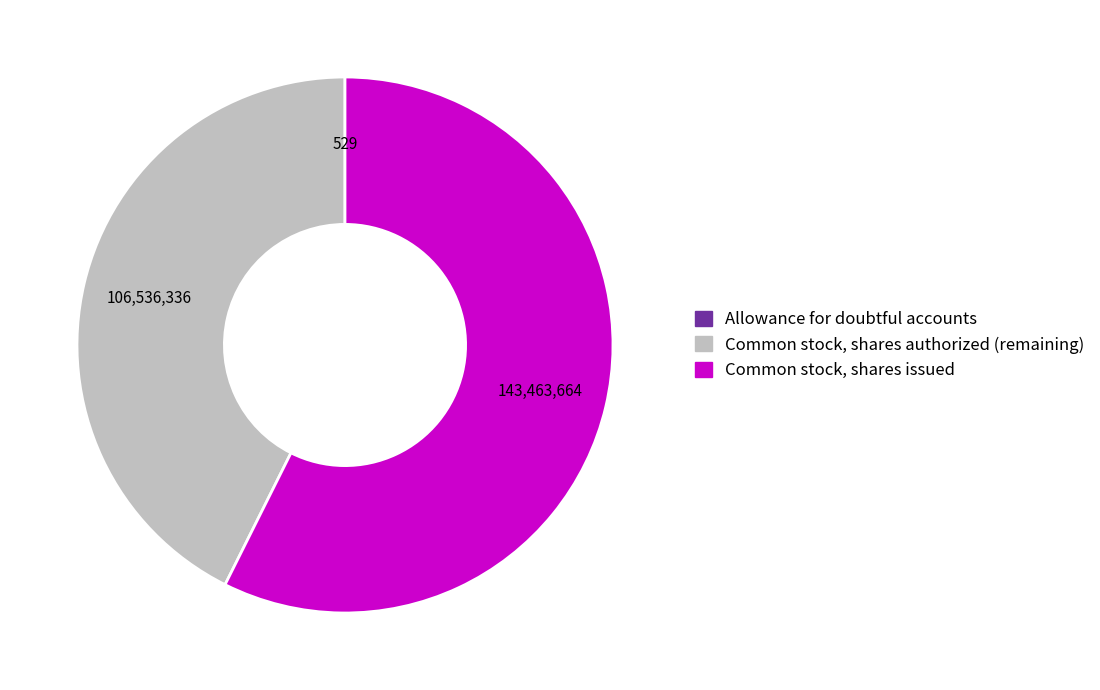

Is there a majority slice in this chart?

Yes